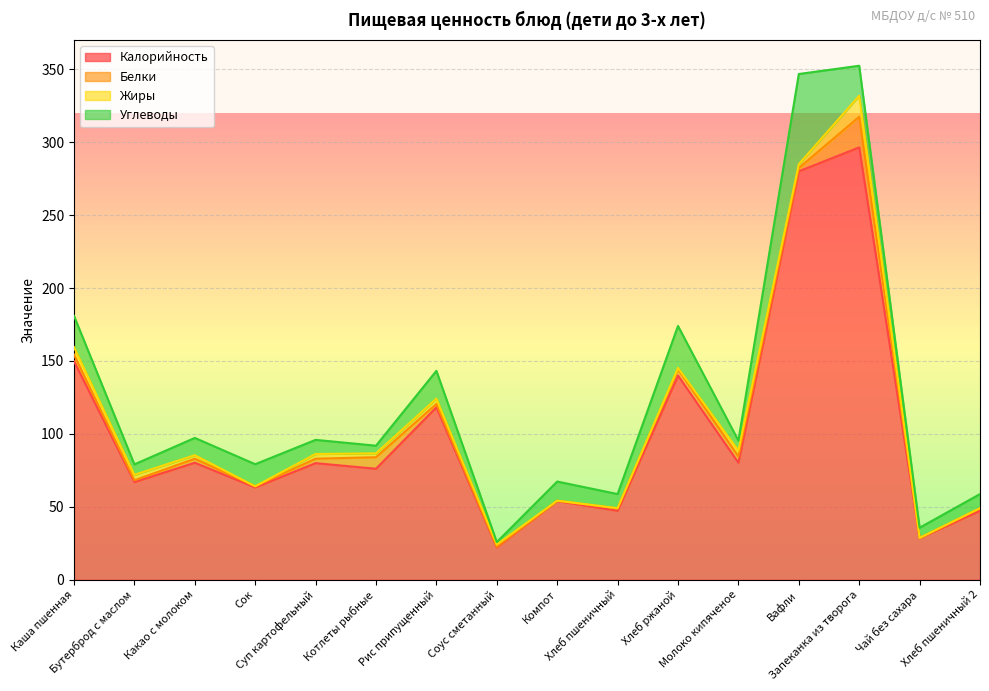

Rank the categories by Жиры value from lowest to highest.

Сок, Компот, Чай без сахара, Хлеб пшеничный, Хлеб пшеничный 2, Хлеб ржаной, Соус сметанный, Какао с молоком, Вафли, Котлеты рыбные, Суп картофельный, Рис припущенный, Бутерброд с маслом, Молоко кипяченое, Каша пшенная, Запеканка из творога